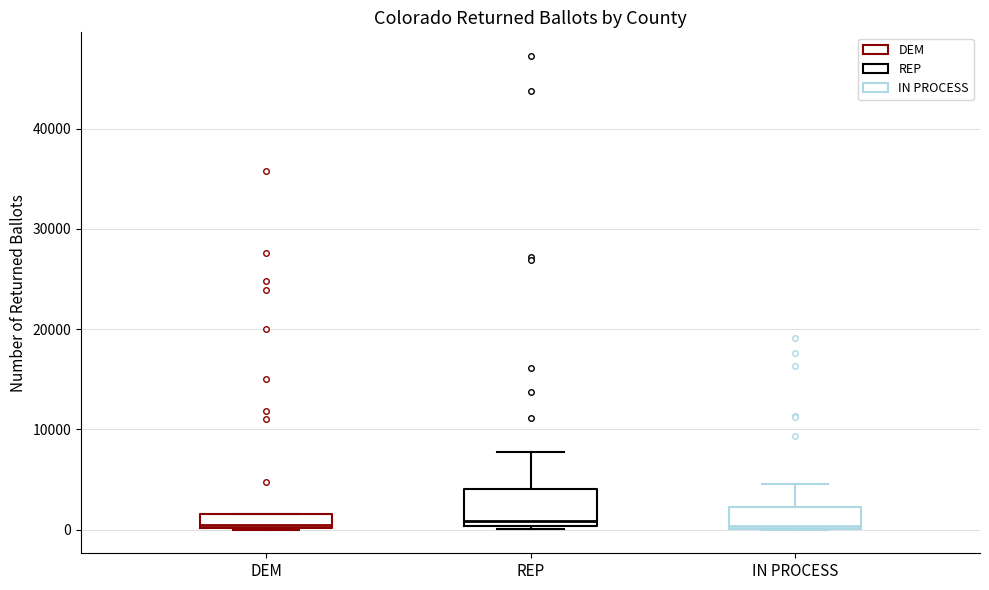

Where is the upper edge of the box for IN PROCESS on the y-axis? The values are not printed on the chart, so give them approximately, as read against the axis.

2000